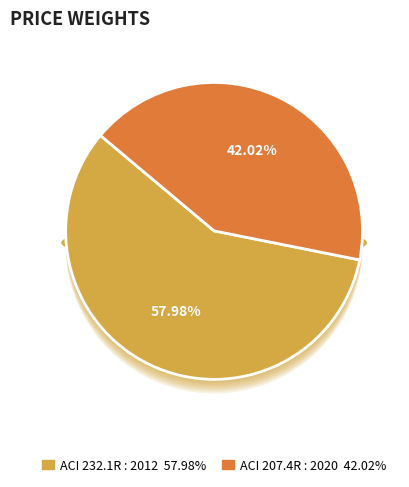

Rank the categories by value from highest to lowest.

ACI 232.1R : 2012, ACI 207.4R : 2020